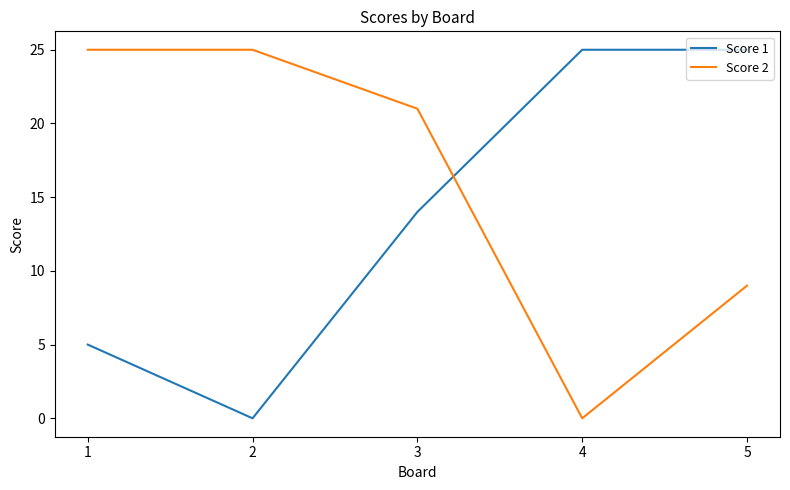

At how many categories does at least one series exceed 16?

5